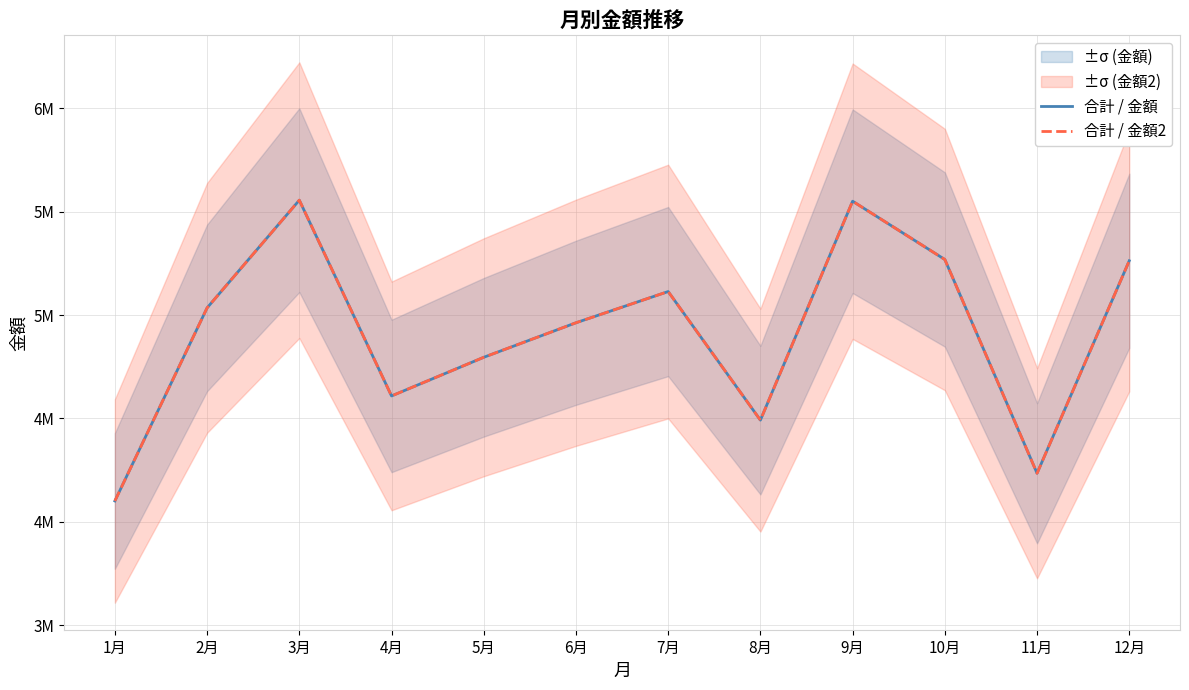

Which series changed the most between 7月 and 9月?

合計 / 金額